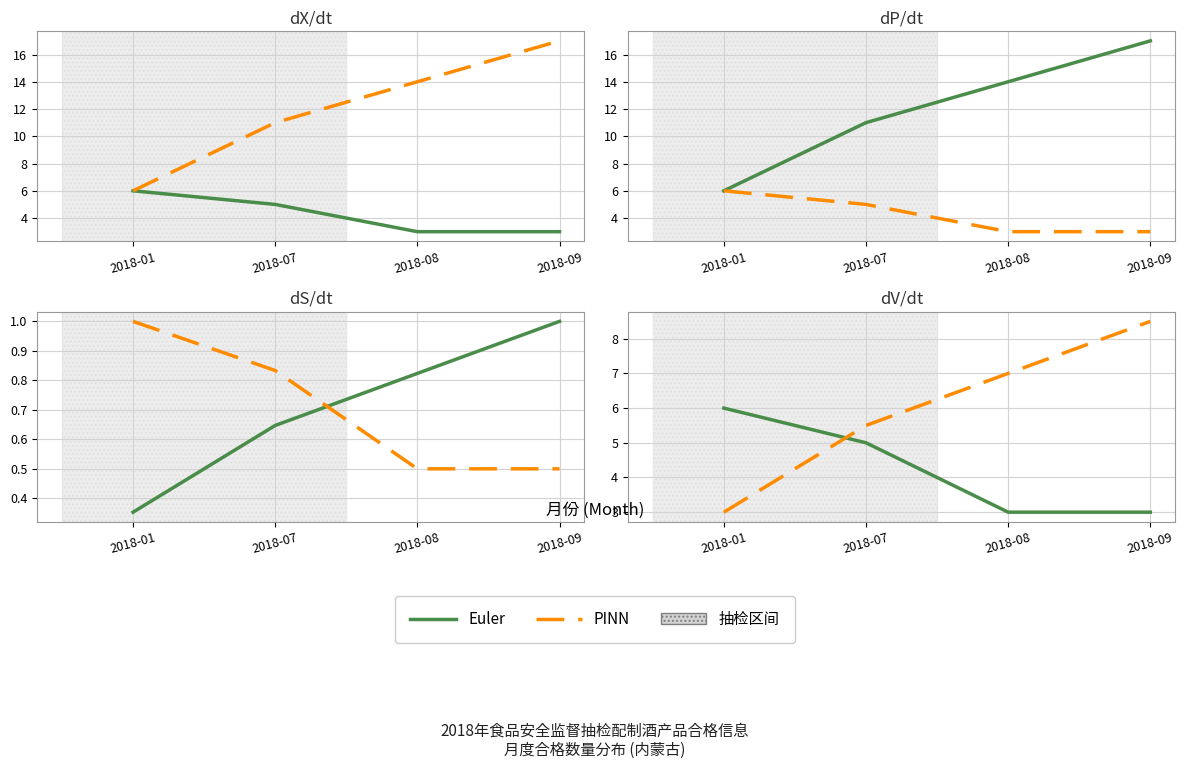

At which label does PINN first exceed 7?

2018-09